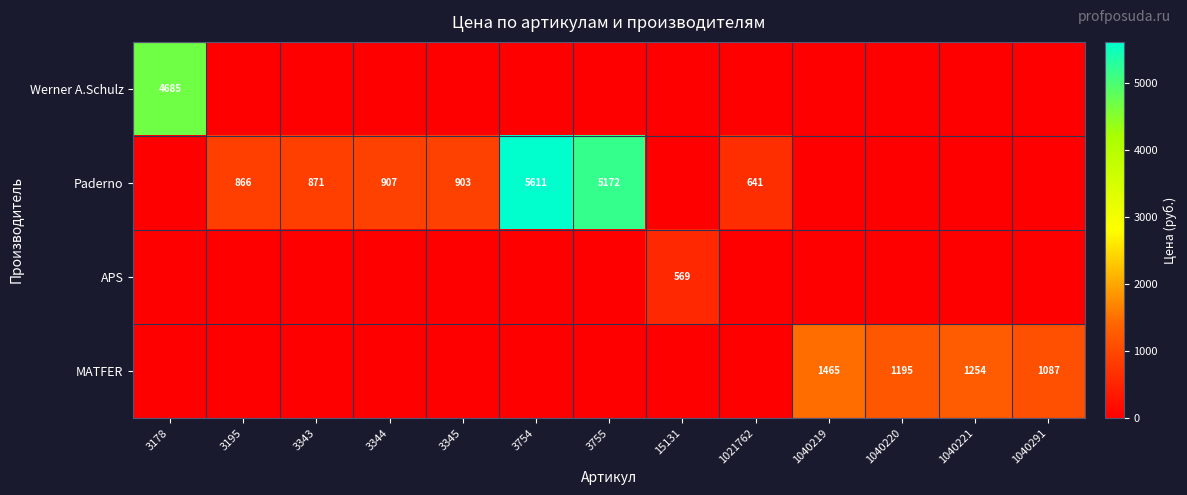

What is the difference between the Paderno values at 1021762 and 3344?

266